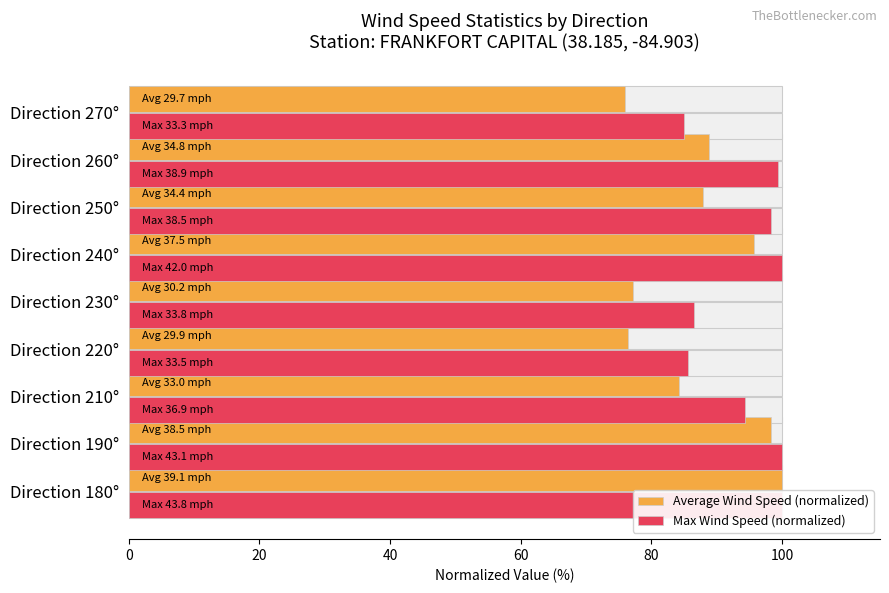

What is the sum of all Average Wind Speed (normalized) values?

784.4